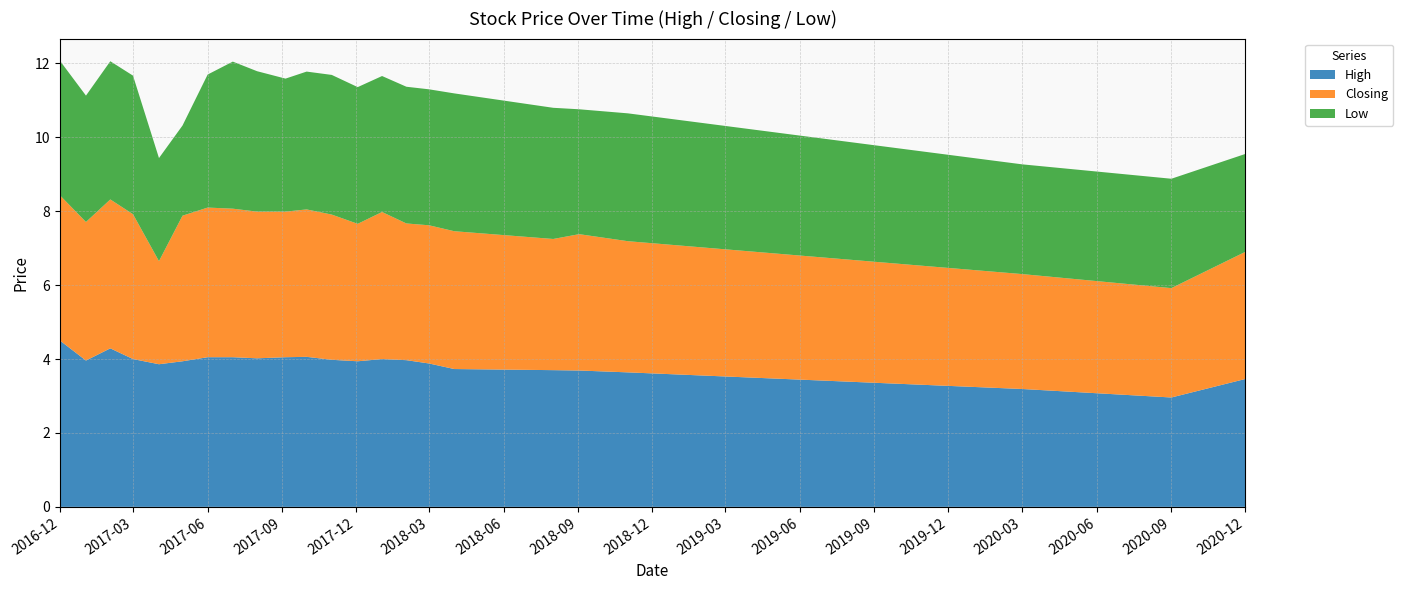

Reading left to right, list all the values displayed in this chart.

High: 01/12/2016=4.5	02/01/2017=4.0	01/02/2017=4.3	01/03/2017=4.0	02/04/2017=3.9	01/05/2017=3.9	01/06/2017=4.0	02/07/2017=4.0	01/08/2017=4.0	05/09/2017=4.0	01/10/2017=4.1	01/11/2017=4.0	03/12/2017=3.9	02/01/2018=4.0	01/02/2018=4.0	01/03/2018=3.9	01/04/2018=3.7	01/08/2018=3.7	02/09/2018=3.7	01/11/2018=3.6	01/03/2020=3.2	01/09/2020=3.0	01/12/2020=3.5
Closing: 01/12/2016=3.9	02/01/2017=3.8	01/02/2017=4.0	01/03/2017=3.9	02/04/2017=2.8	01/05/2017=3.9	01/06/2017=4.0	02/07/2017=4.0	01/08/2017=4.0	05/09/2017=3.9	01/10/2017=4.0	01/11/2017=3.9	03/12/2017=3.7	02/01/2018=4.0	01/02/2018=3.7	01/03/2018=3.7	01/04/2018=3.7	01/08/2018=3.5	02/09/2018=3.7	01/11/2018=3.5	01/03/2020=3.1	01/09/2020=3.0	01/12/2020=3.4
Low: 01/12/2016=3.6	02/01/2017=3.4	01/02/2017=3.7	01/03/2017=3.8	02/04/2017=2.8	01/05/2017=2.4	01/06/2017=3.6	02/07/2017=4.0	01/08/2017=3.8	05/09/2017=3.6	01/10/2017=3.7	01/11/2017=3.8	03/12/2017=3.7	02/01/2018=3.7	01/02/2018=3.7	01/03/2018=3.7	01/04/2018=3.7	01/08/2018=3.5	02/09/2018=3.4	01/11/2018=3.5	01/03/2020=3.0	01/09/2020=3.0	01/12/2020=2.6